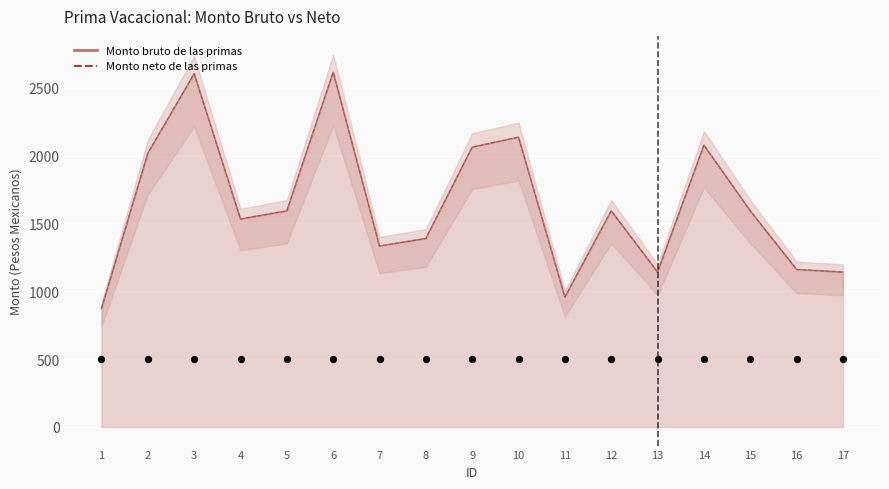

At which category is the sum across all series the highest?

6